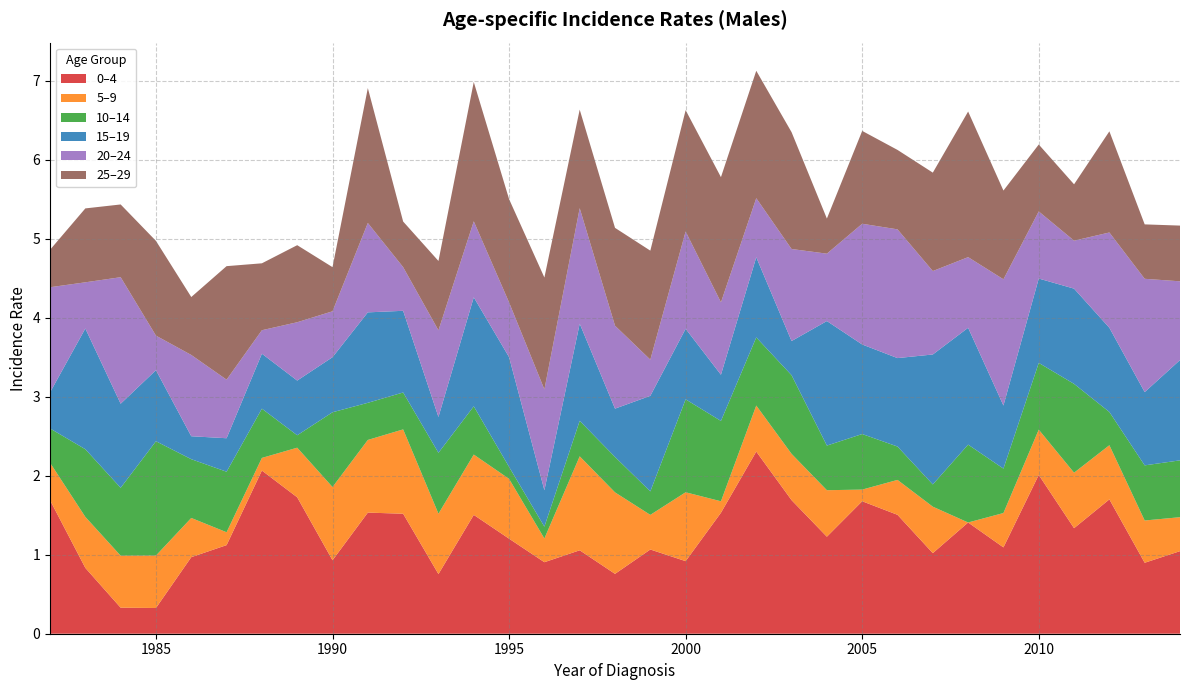

Reading left to right, extract all data points from this chart.

0–4: 1.7	0.8	0.3	0.3	1.0	1.1	2.1	1.7	0.9	1.5	1.5	0.8	1.5	1.2	0.9	1.1	0.8	1.1	0.9	1.5	2.3	1.7	1.2	1.7	1.5	1.0	1.4	1.1	2.0	1.3	1.7	0.9	1.0
5–9: 0.5	0.6	0.7	0.7	0.5	0.2	0.2	0.6	0.9	0.9	1.1	0.8	0.8	0.8	0.3	1.2	1.0	0.4	0.9	0.1	0.6	0.6	0.6	0.1	0.4	0.6	0.0	0.4	0.6	0.7	0.7	0.5	0.4
10–14: 0.4	0.9	0.9	1.4	0.7	0.8	0.6	0.2	0.9	0.5	0.5	0.8	0.6	0.2	0.1	0.4	0.4	0.3	1.2	1.0	0.9	1.0	0.6	0.7	0.4	0.3	1.0	0.6	0.8	1.1	0.4	0.7	0.7
15–19: 0.5	1.5	1.1	0.9	0.3	0.4	0.7	0.7	0.7	1.1	1.0	0.5	1.4	1.4	0.5	1.2	0.6	1.2	0.9	0.6	1.0	0.4	1.6	1.1	1.1	1.6	1.5	0.8	1.1	1.2	1.1	0.9	1.3
20–24: 1.3	0.6	1.6	0.4	1.0	0.7	0.3	0.7	0.6	1.1	0.6	1.1	1.0	0.7	1.3	1.5	1.0	0.5	1.2	0.9	0.7	1.2	0.9	1.5	1.6	1.1	0.9	1.6	0.8	0.6	1.2	1.4	1.0
25–29: 0.5	0.9	0.9	1.2	0.7	1.4	0.8	1.0	0.6	1.7	0.6	0.9	1.8	1.3	1.4	1.2	1.2	1.4	1.5	1.6	1.6	1.5	0.4	1.2	1.0	1.2	1.8	1.1	0.8	0.7	1.3	0.7	0.7